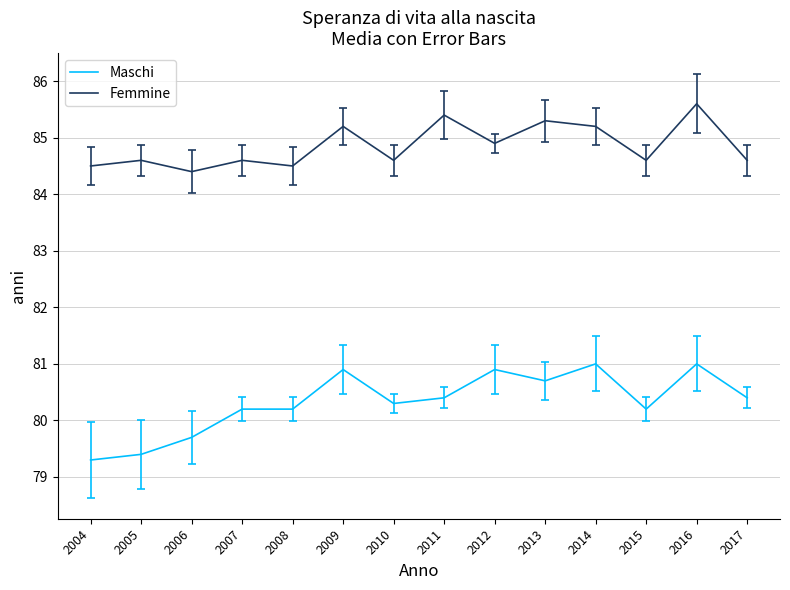

The value of Maschi at 2012 is 34.1. True or false?

False